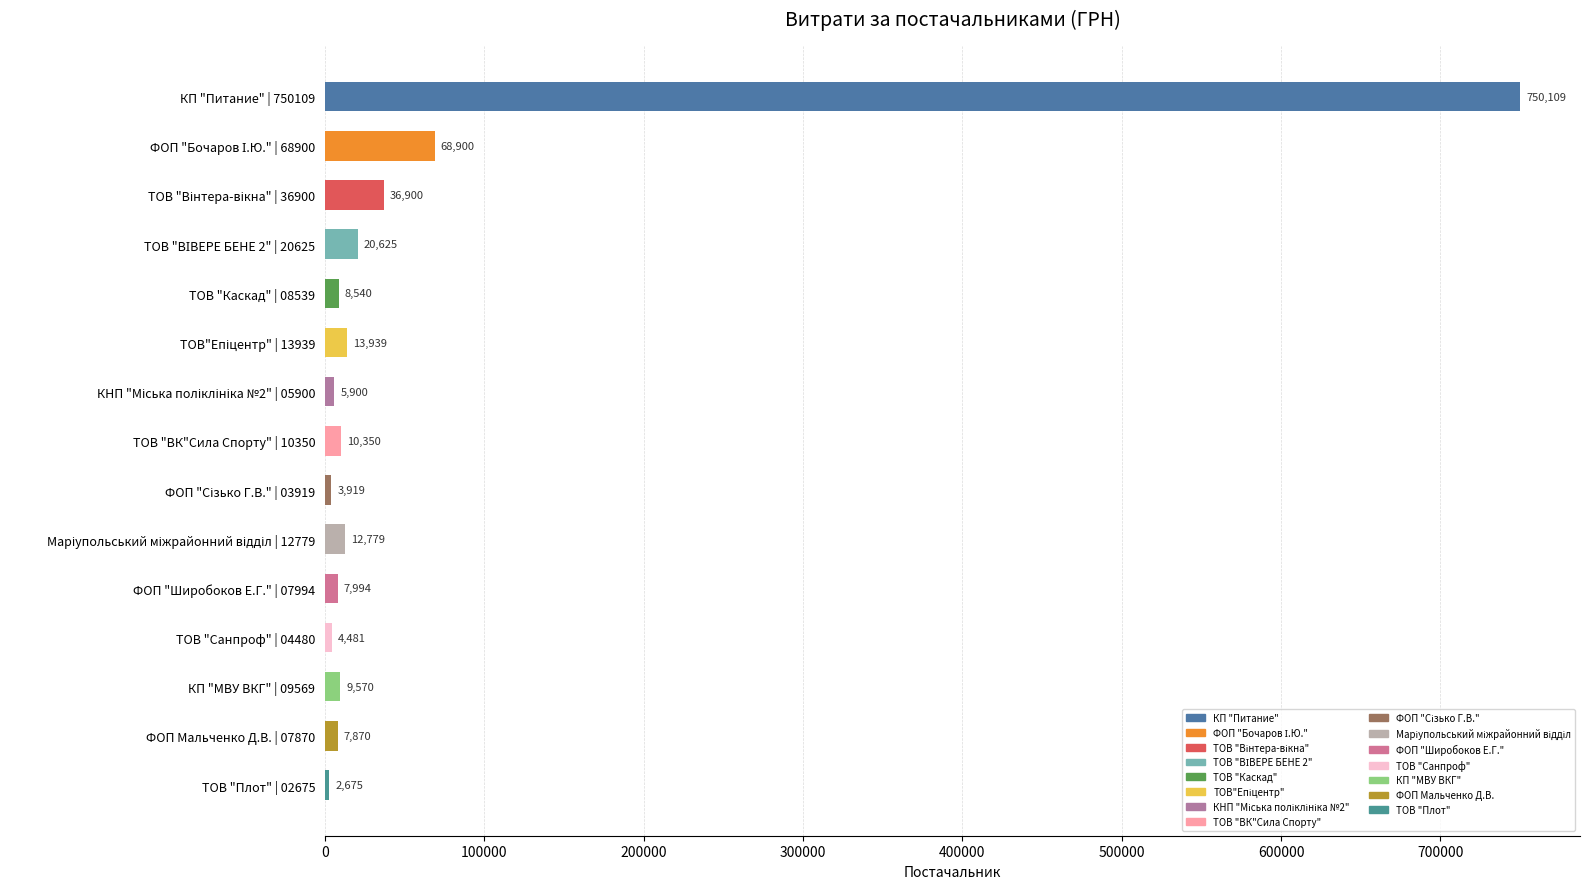

True or false: the data shows 2675.0 at ТОВ "Плот" | 02675.

True